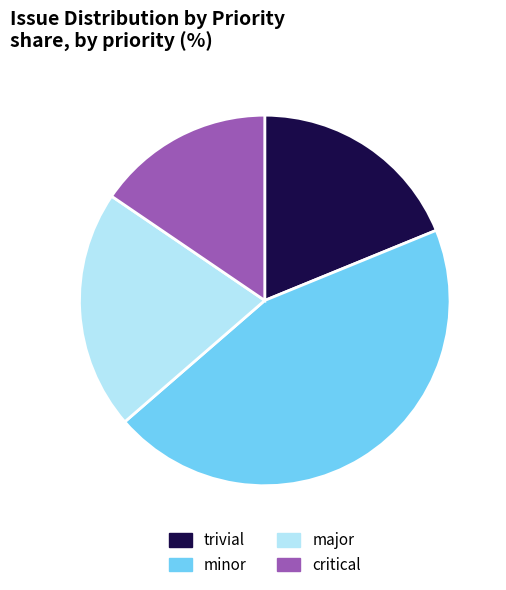

Count the number of slices in the pie.

4